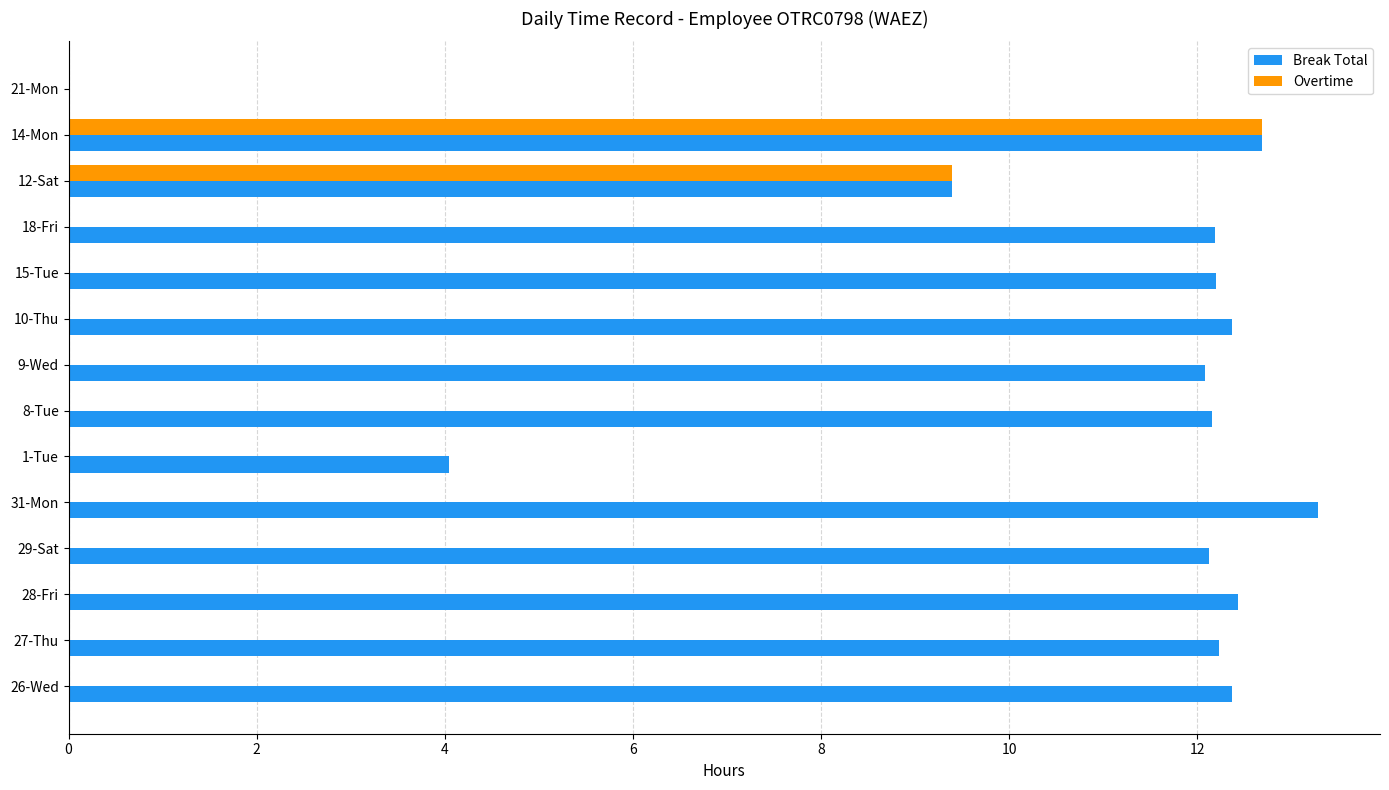

The Overtime series shows 0.0 at 15-Tue. True or false?

True